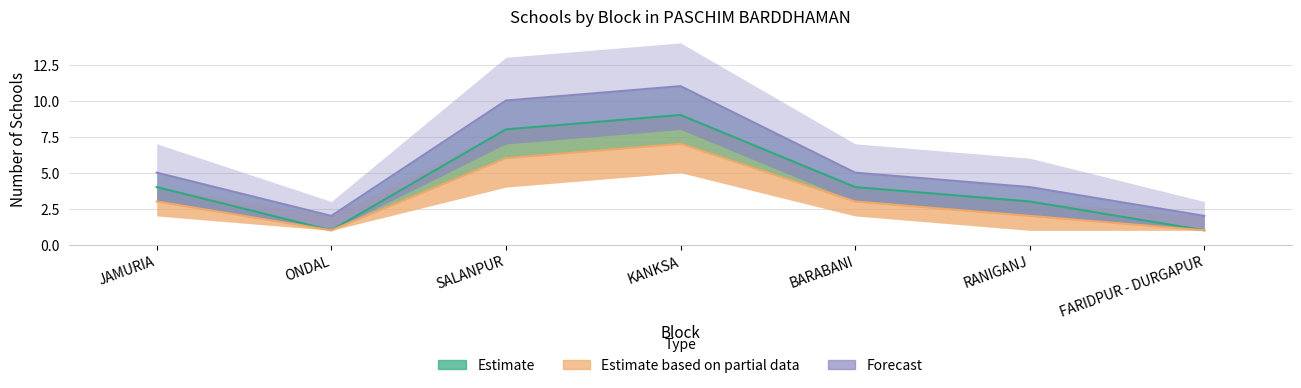

What is the difference between the maximum and second lowest values in the Forecast series?

9